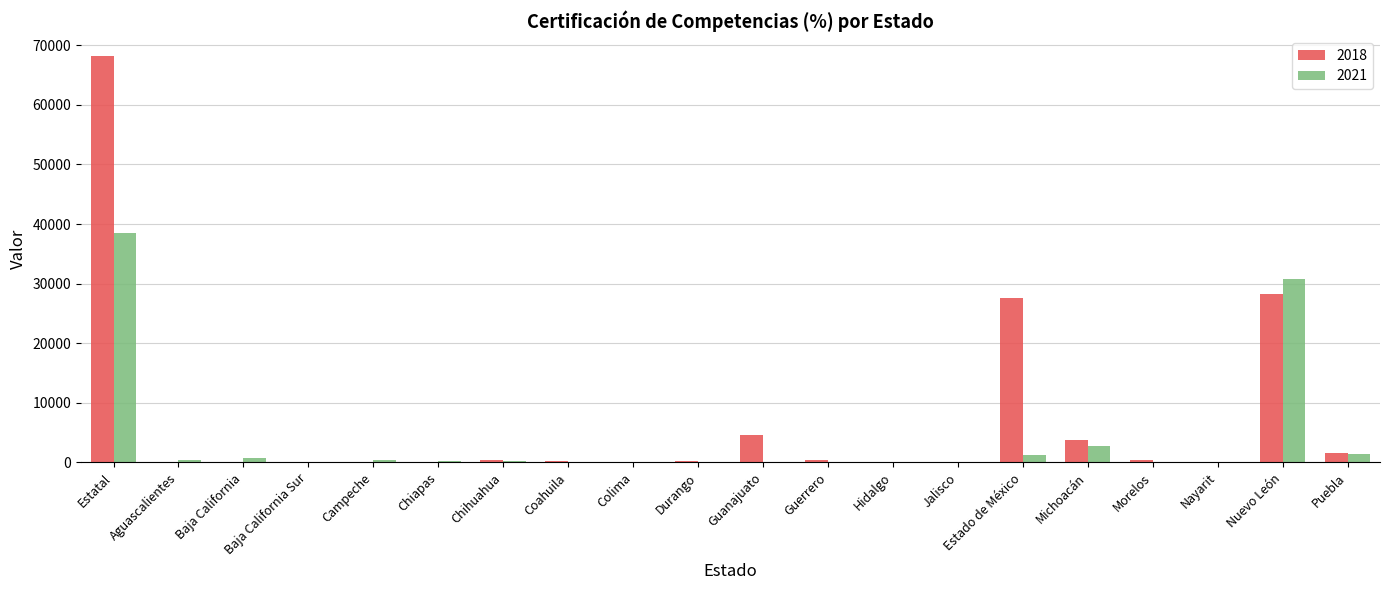

Which category has the highest value in the 2018 series?

Estatal